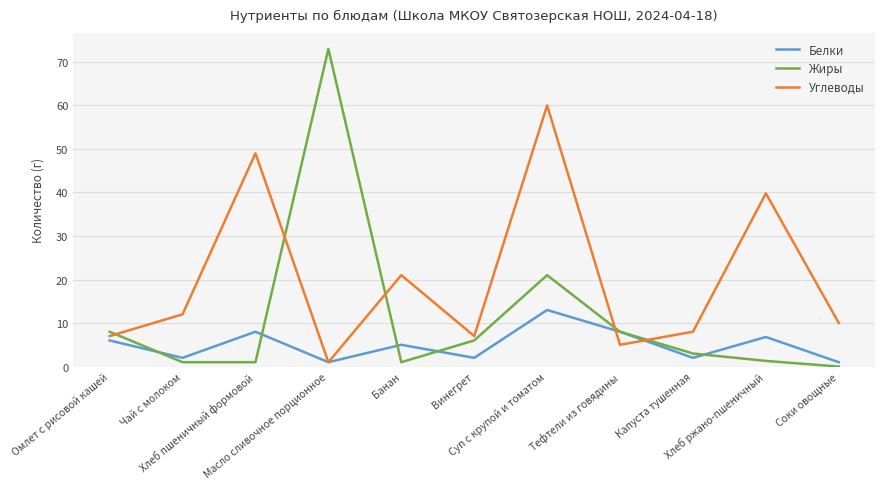

What is the highest value of the Углеводы series?

60.0